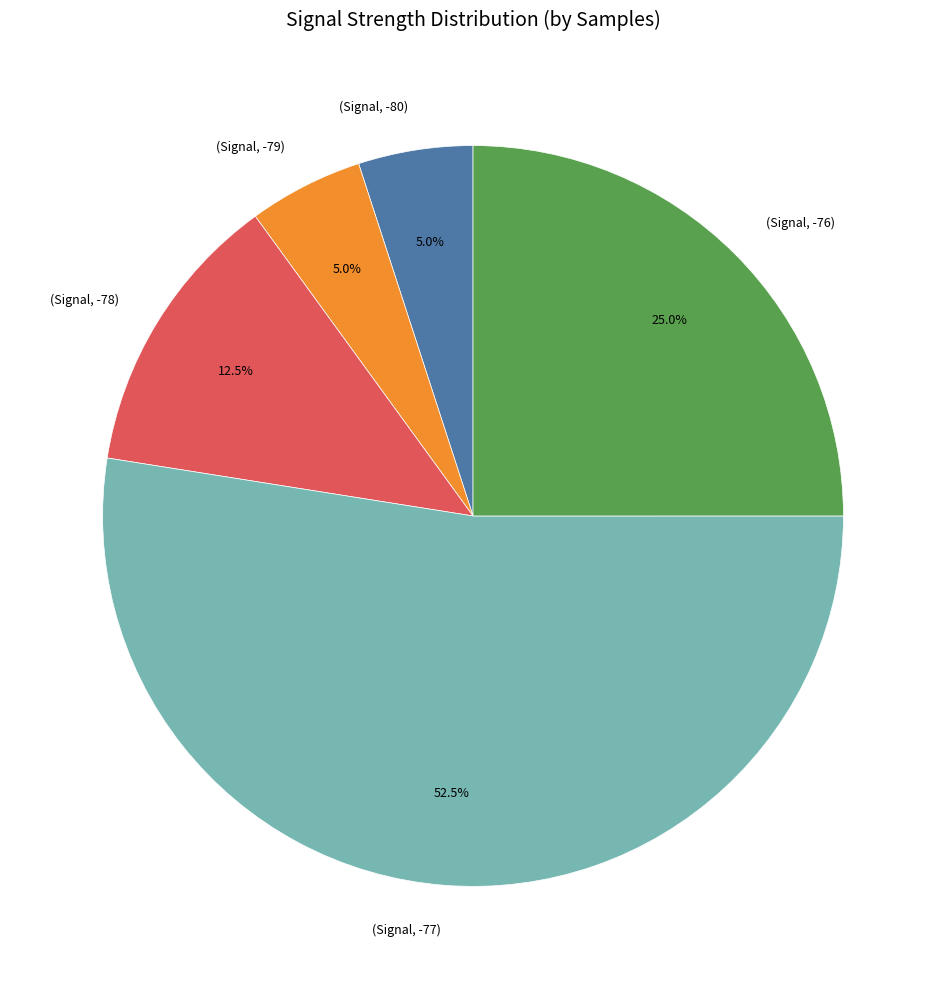

How many segments does this pie chart have?

5